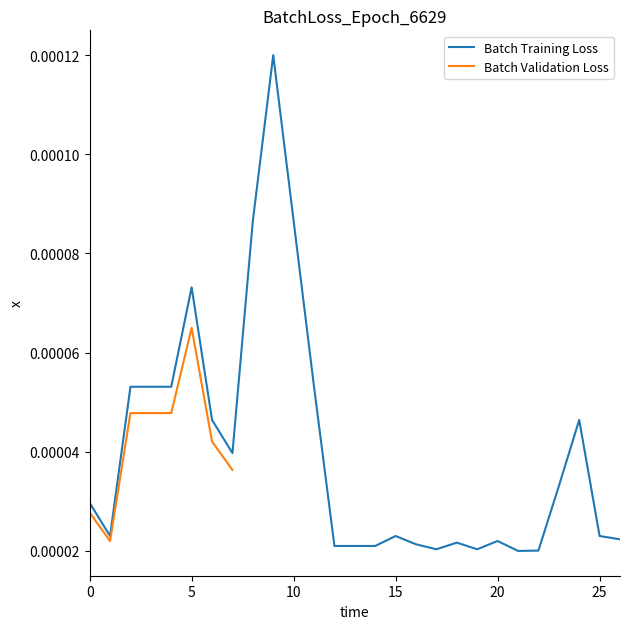

Which has a higher value, 5 or 8?

8